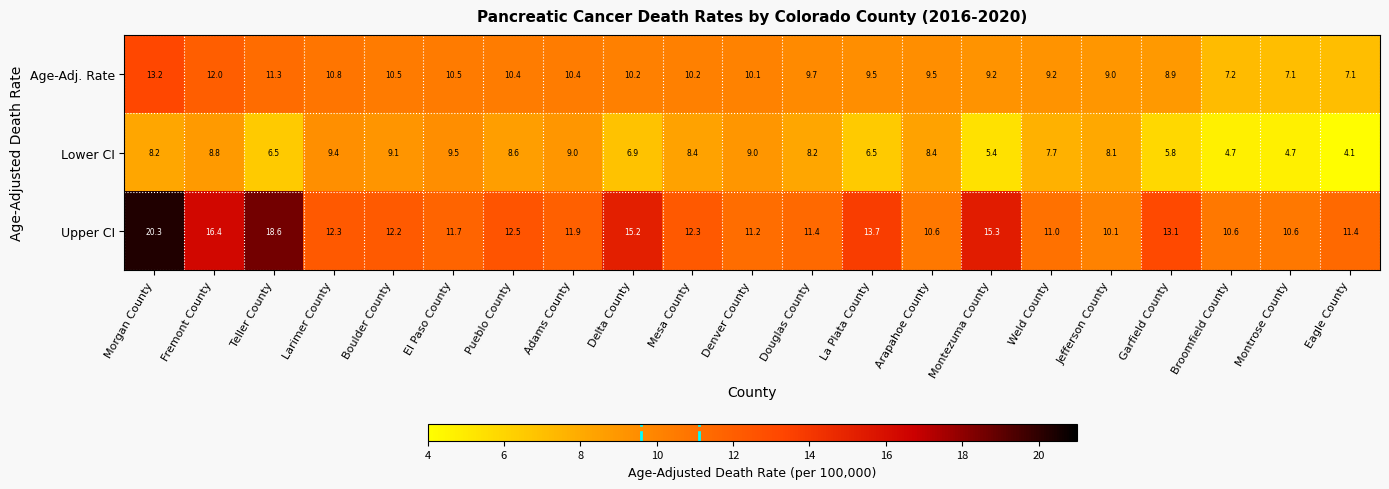

The value of Age-Adj. Rate at Garfield County is 13.7. True or false?

False